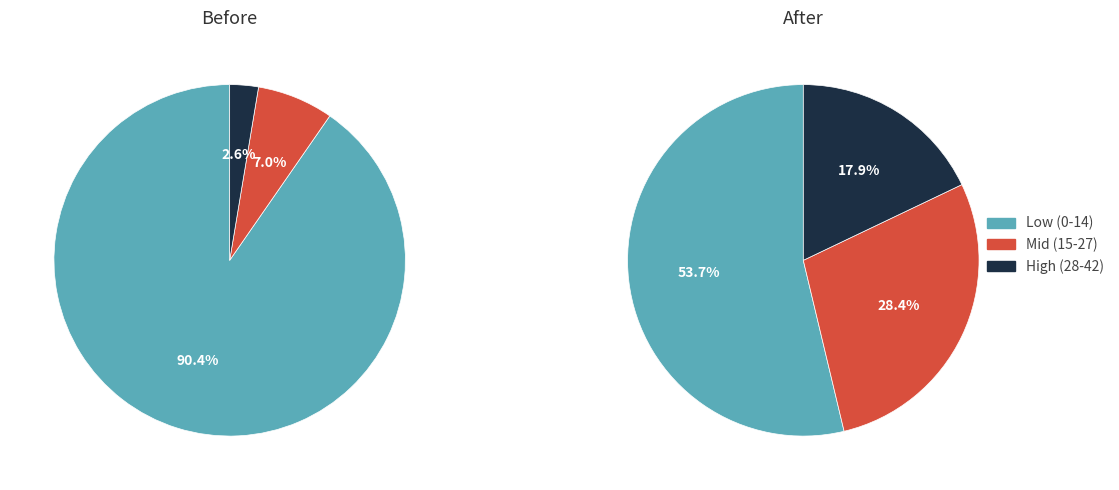

The 31-42 slice represents 5% of the pie. True or false?

False